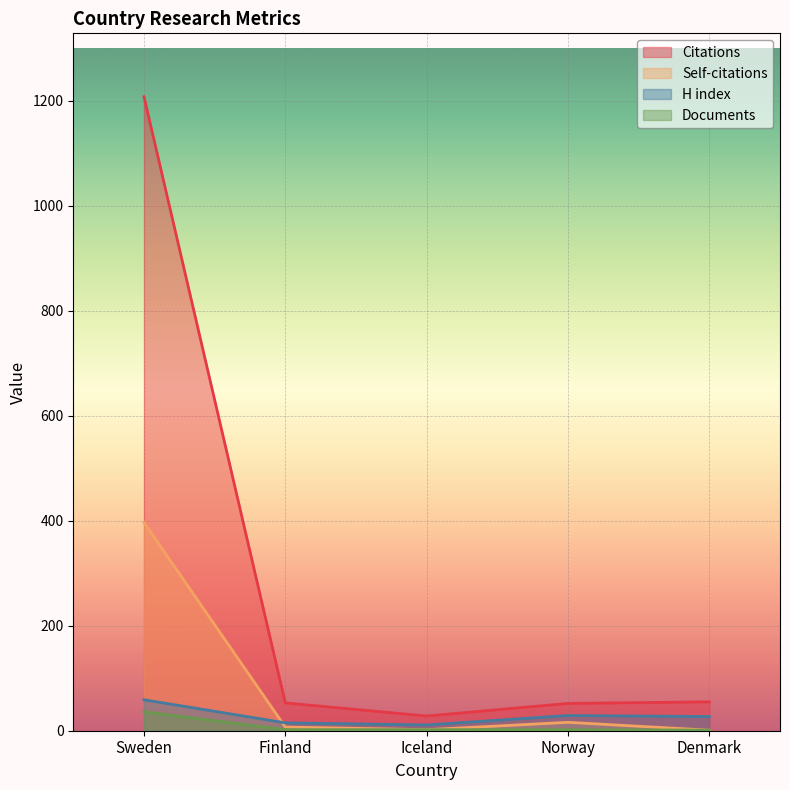

What is the average value of the Documents series?

9